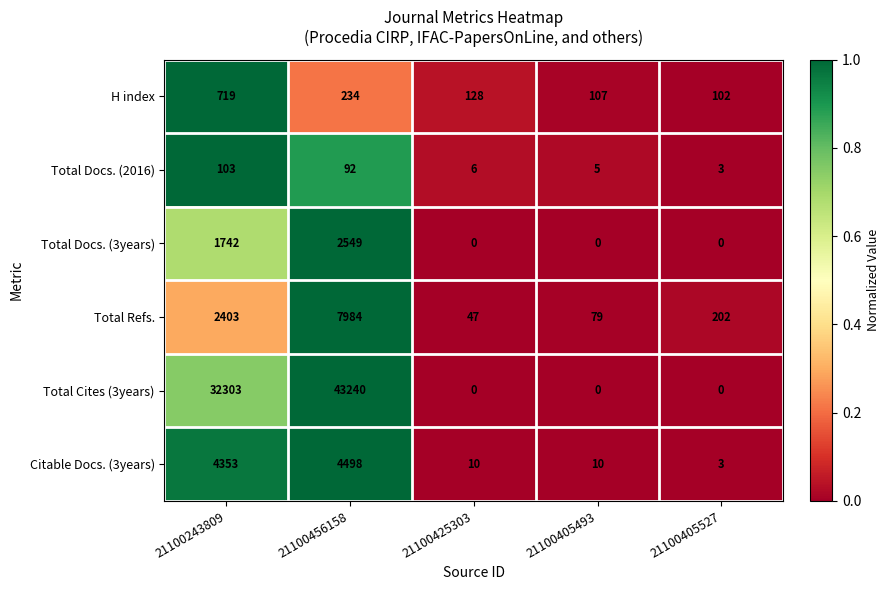

Which series has the widest spread of values?

Total Cites (3years)